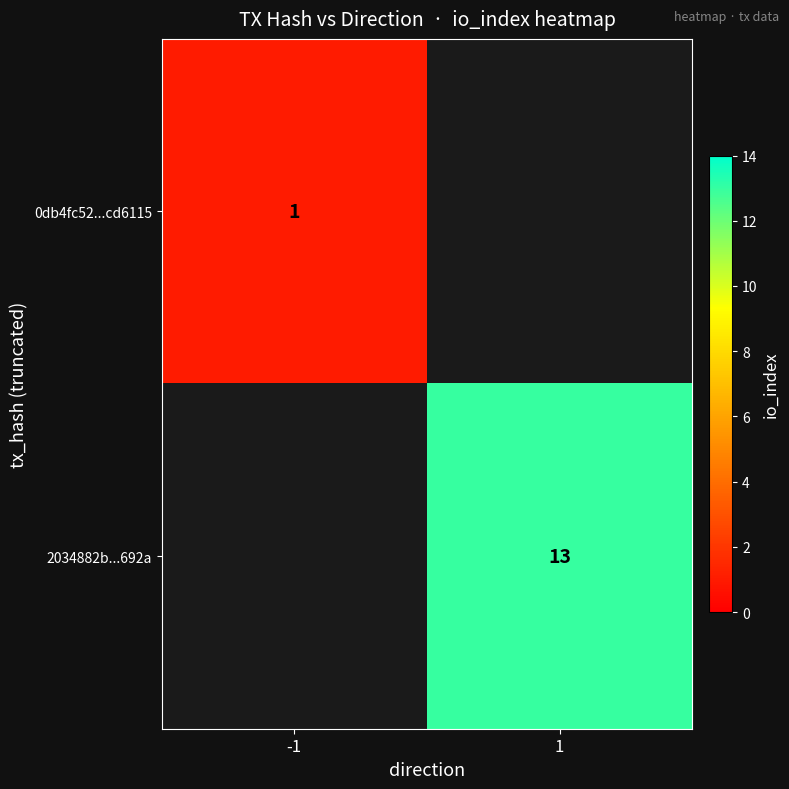

The 2034882b...692a series shows 20.7 at 1. True or false?

False